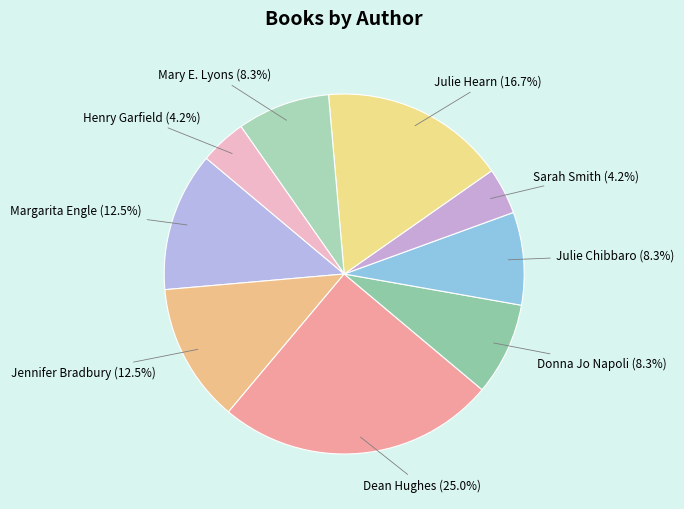

Does Margarita Engle represent more than half of the total?

No